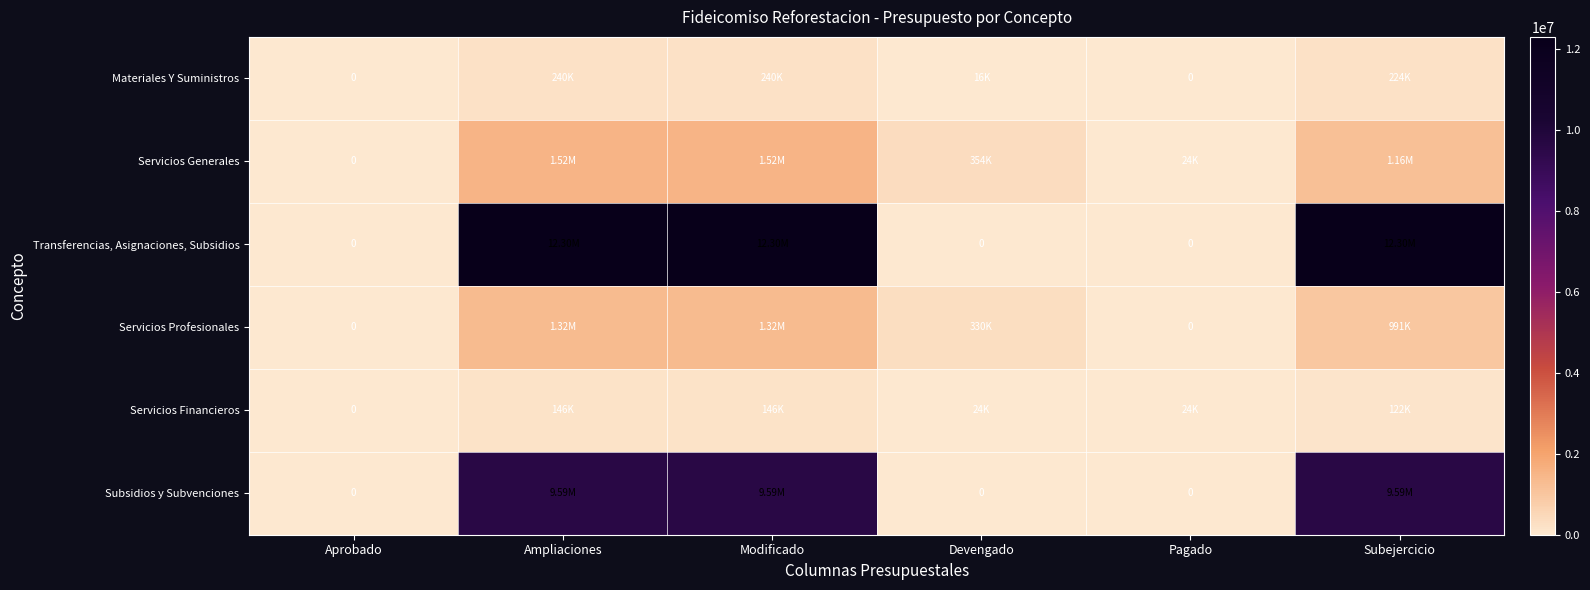

What is the difference between the highest and lowest values at Modificado?

12159223.1